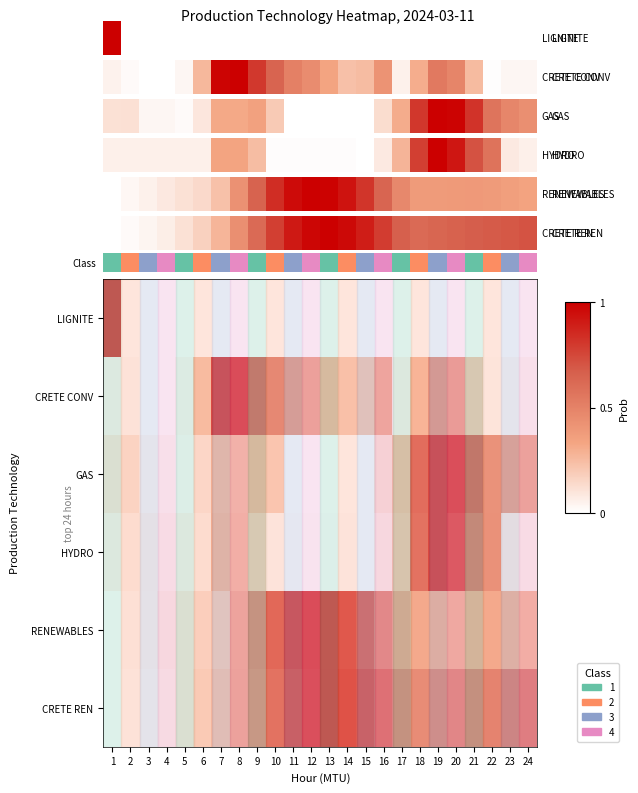

Which has a higher value, 17 or 4?

17